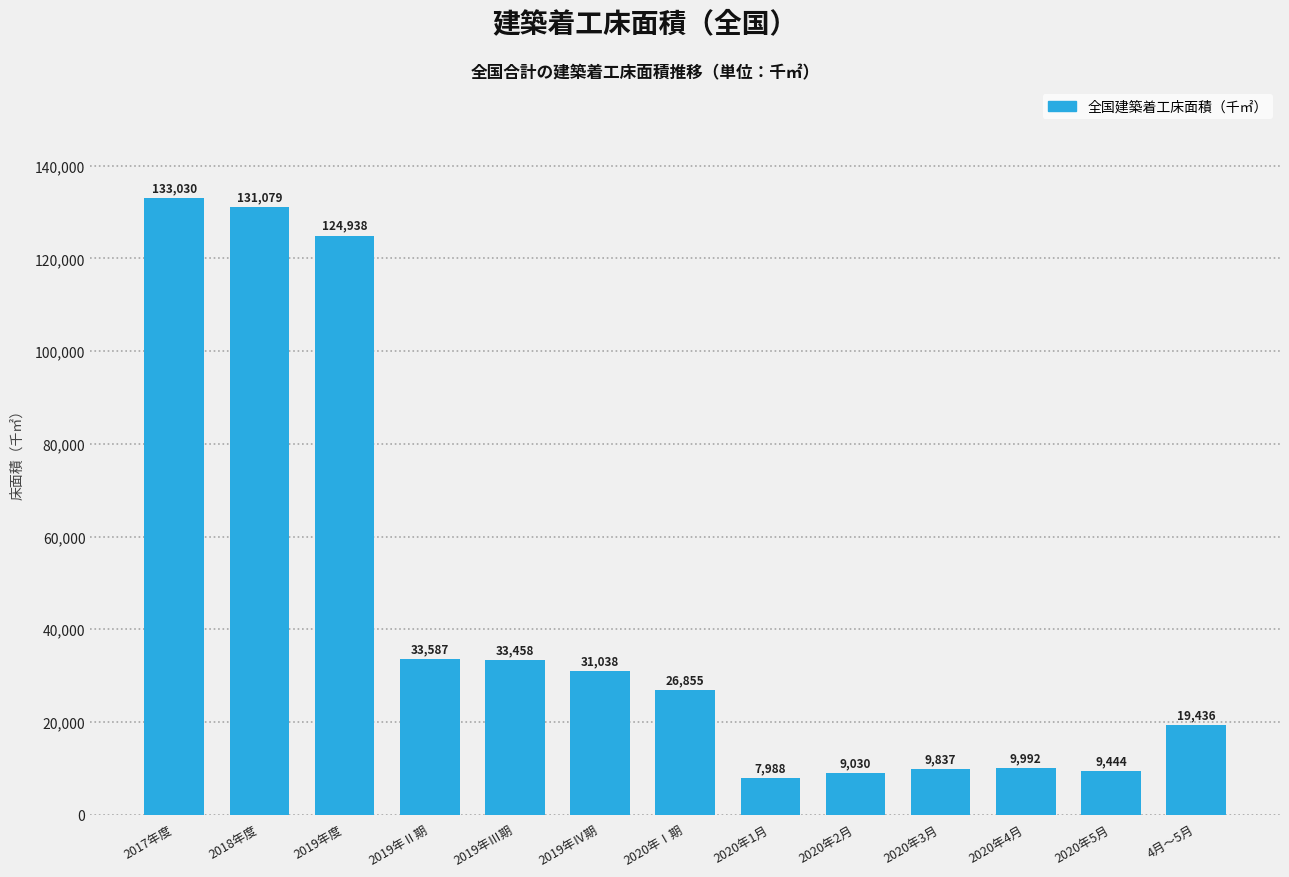

The chart shows a value of 124937.8 at 2019年度. True or false?

True